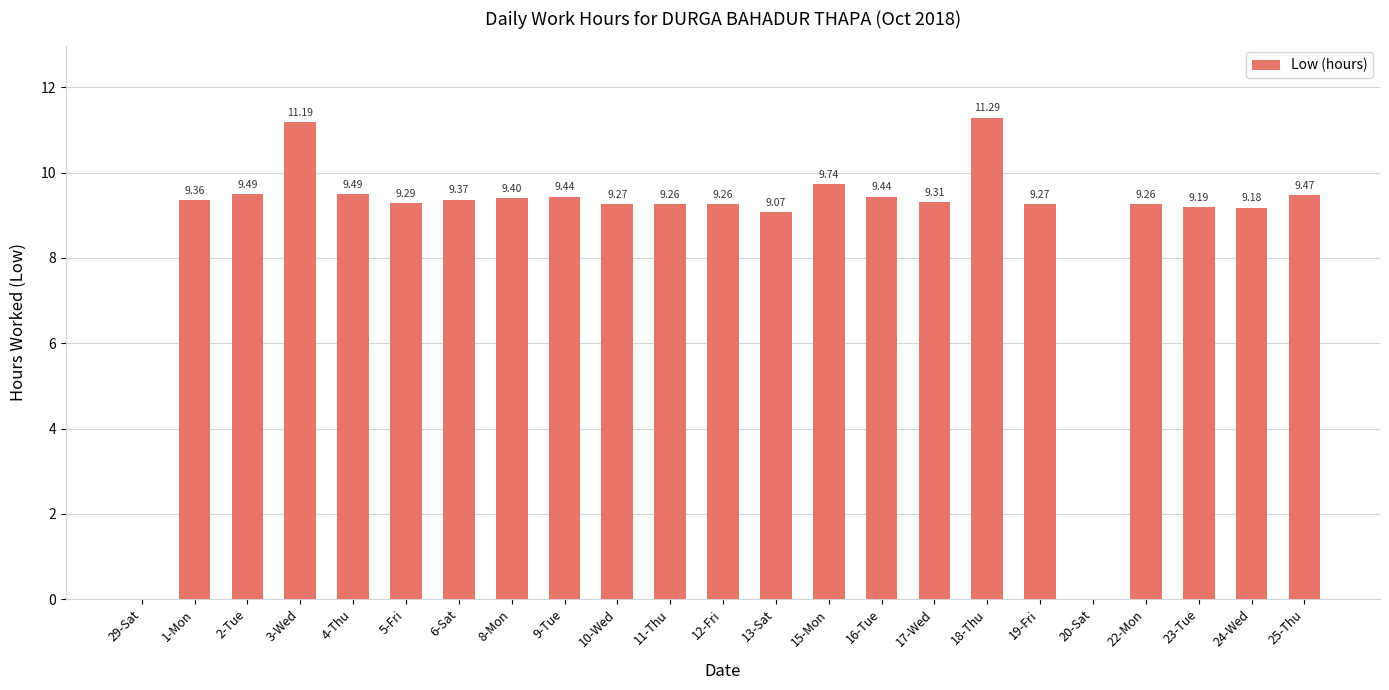

Approximately how many times larger is the value at 2-Tue compared to 22-Mon?

1.0